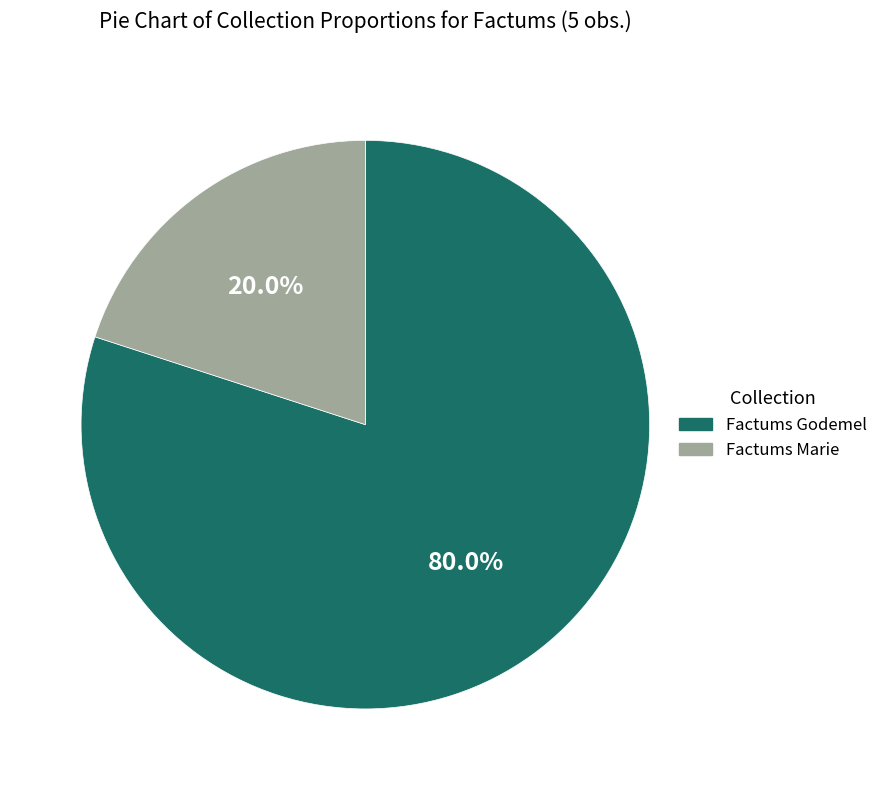

Which has a higher value, Factums Godemel or Factums Marie?

Factums Godemel